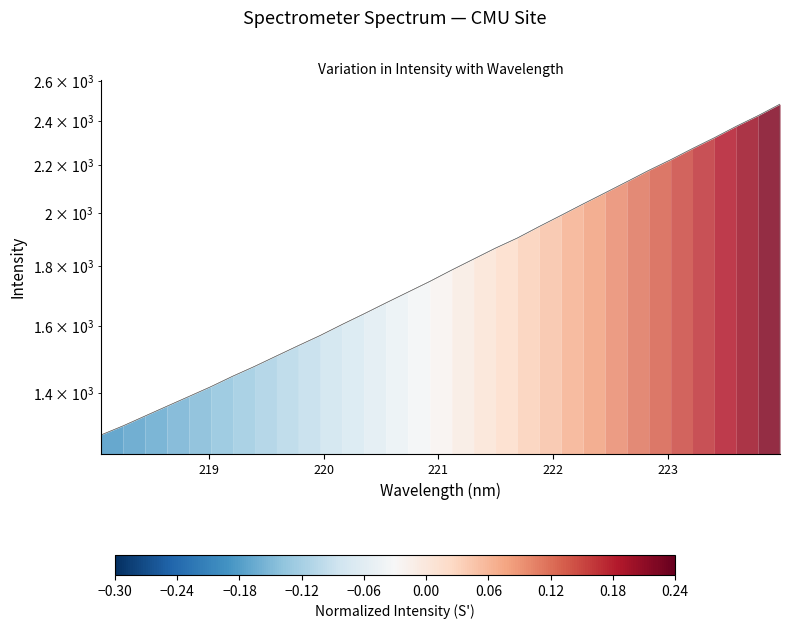

How many values are below 1787?

16